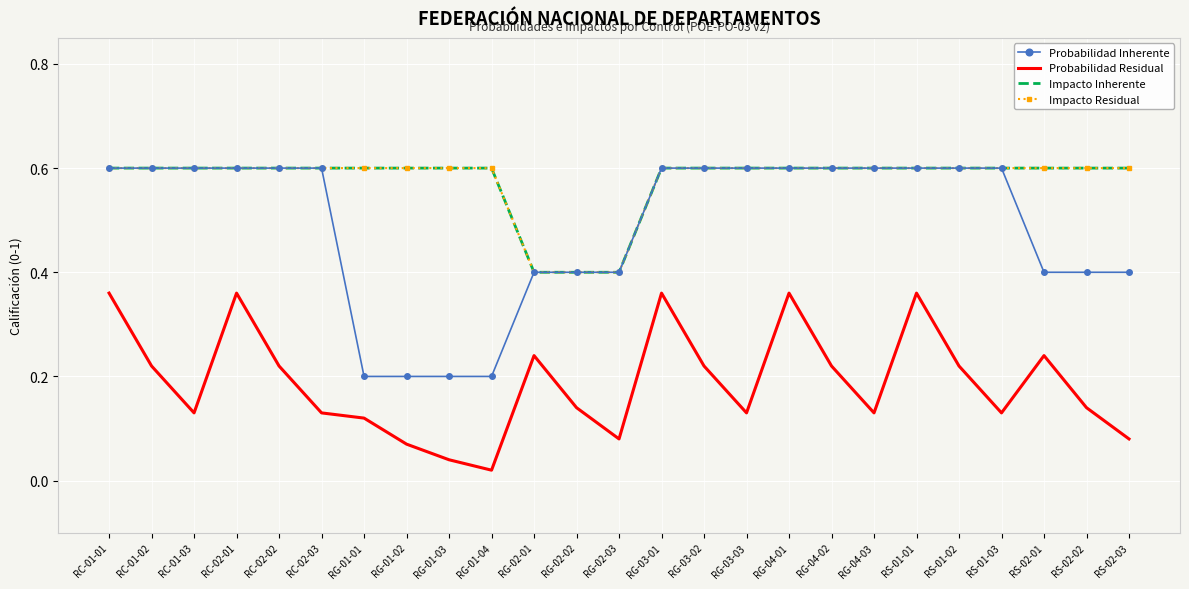

What is the difference between the Impacto Residual values at RG-02-02 and RG-01-03?

0.2